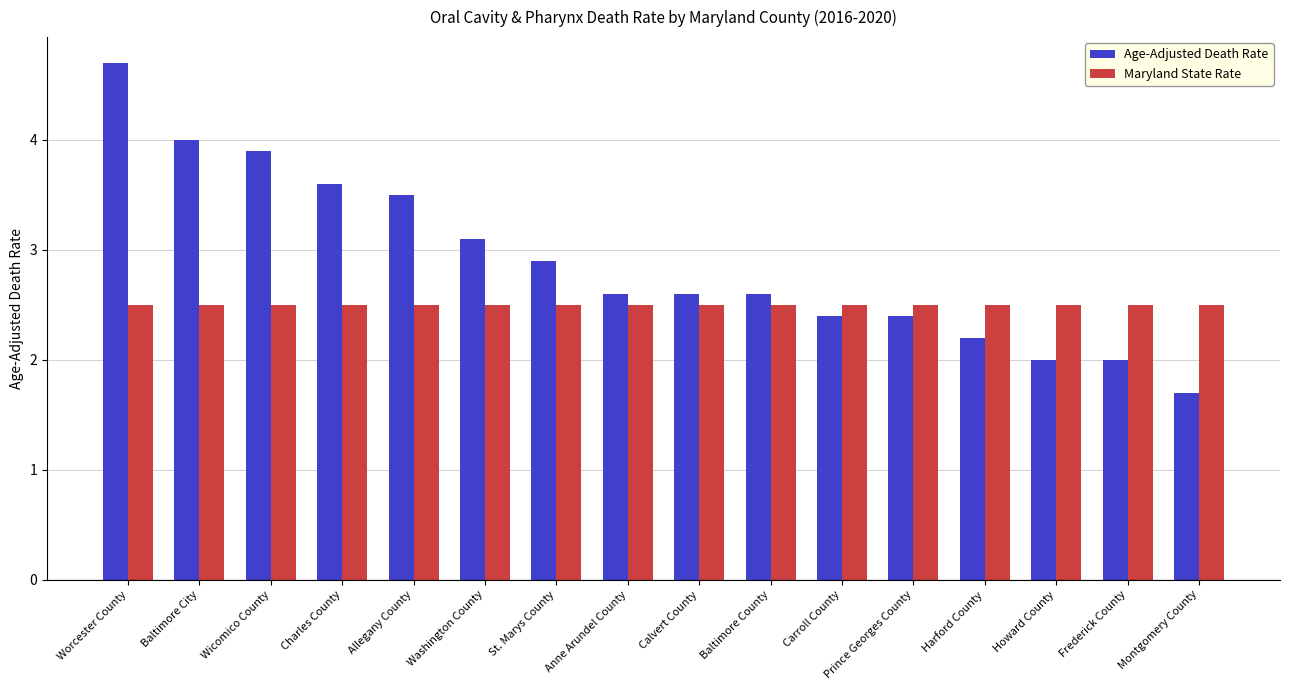

Reading left to right, list all the values displayed in this chart.

Age-Adjusted Death Rate: Worcester County=4.7	Baltimore City=4.0	Wicomico County=3.9	Charles County=3.6	Allegany County=3.5	Washington County=3.1	St. Marys County=2.9	Anne Arundel County=2.6	Calvert County=2.6	Baltimore County=2.6	Carroll County=2.4	Prince Georges County=2.4	Harford County=2.2	Howard County=2.0	Frederick County=2.0	Montgomery County=1.7
Maryland State Rate: Worcester County=2.5	Baltimore City=2.5	Wicomico County=2.5	Charles County=2.5	Allegany County=2.5	Washington County=2.5	St. Marys County=2.5	Anne Arundel County=2.5	Calvert County=2.5	Baltimore County=2.5	Carroll County=2.5	Prince Georges County=2.5	Harford County=2.5	Howard County=2.5	Frederick County=2.5	Montgomery County=2.5